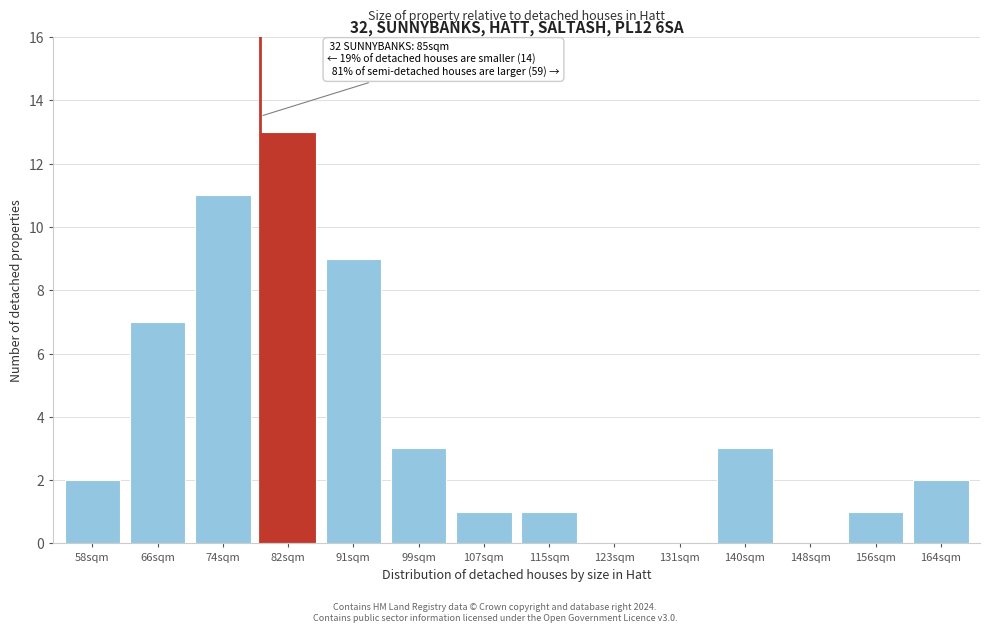

Reading right to left, list all the values displayed in this chart.

164sqm=2	156sqm=1	148sqm=0	140sqm=3	131sqm=0	123sqm=0	115sqm=1	107sqm=1	99sqm=3	91sqm=9	82sqm=13	74sqm=11	66sqm=7	58sqm=2